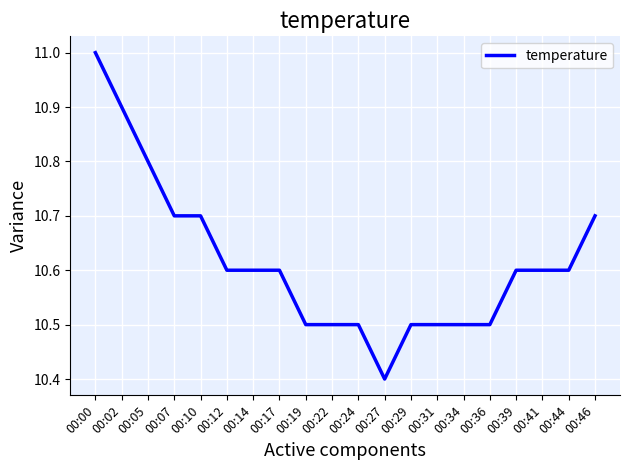

Reading left to right, what are all the values shown in this chart?

00:00=11.0	00:02=10.9	00:05=10.8	00:07=10.7	00:10=10.7	00:12=10.6	00:14=10.6	00:17=10.6	00:19=10.5	00:22=10.5	00:24=10.5	00:27=10.4	00:29=10.5	00:31=10.5	00:34=10.5	00:36=10.5	00:39=10.6	00:41=10.6	00:44=10.6	00:46=10.7